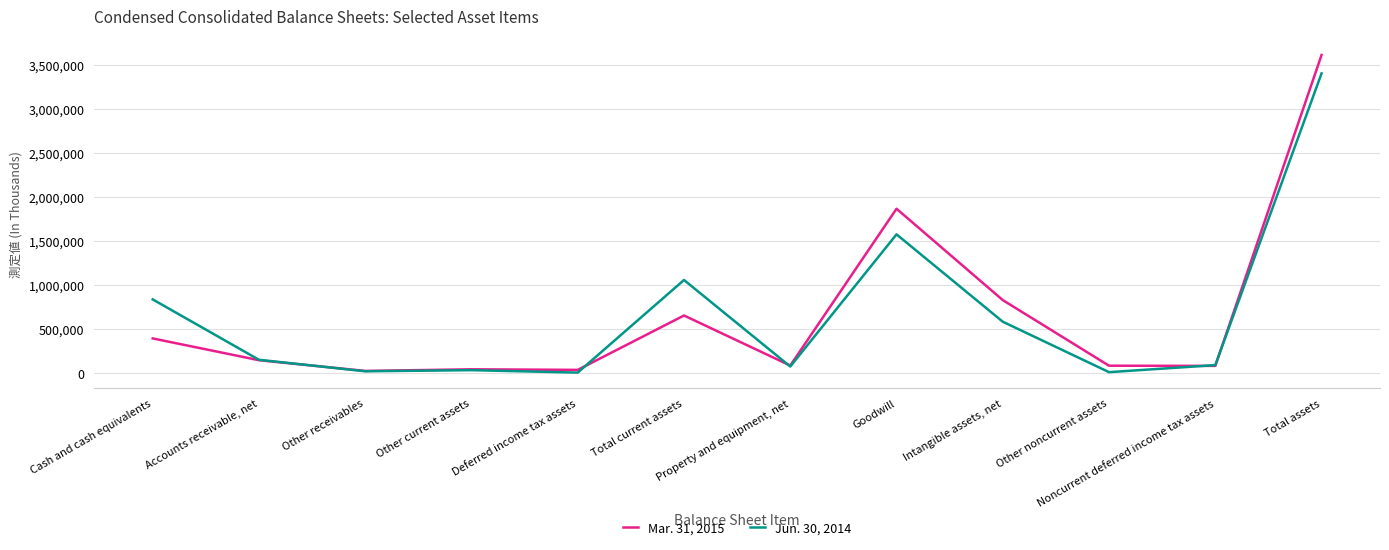

Rank the series by their maximum value, from highest to lowest.

Mar. 31, 2015, Jun. 30, 2014